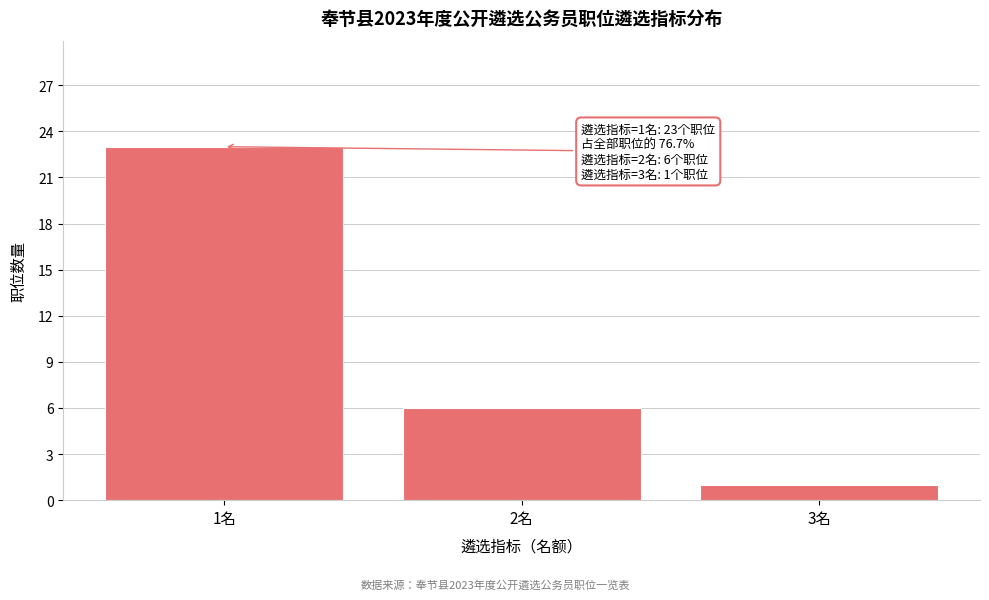

Reading left to right, what are all the values shown in this chart?

1名=23	2名=6	3名=1